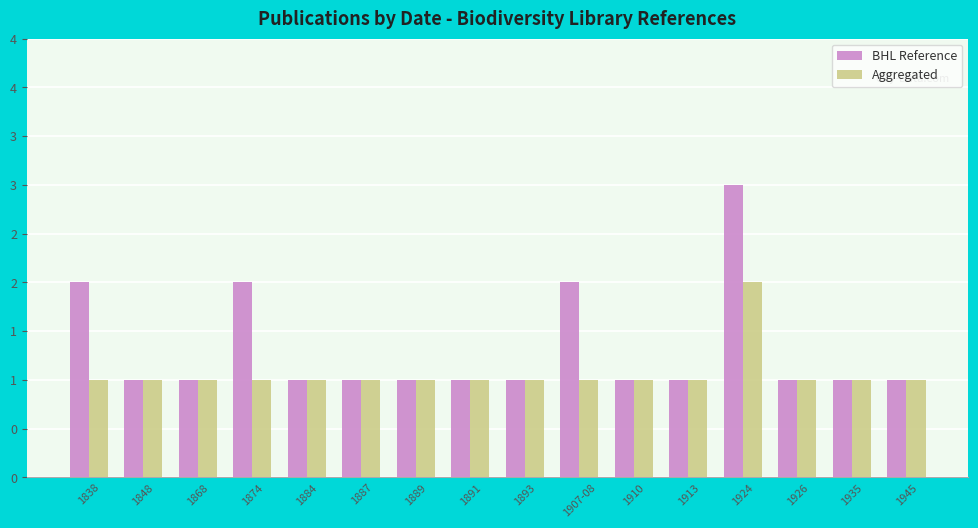

Are the bars horizontal?

No